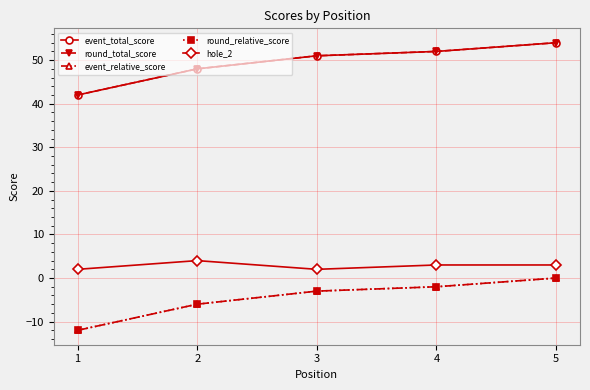

Is this an area chart (filled region under the line)?

No